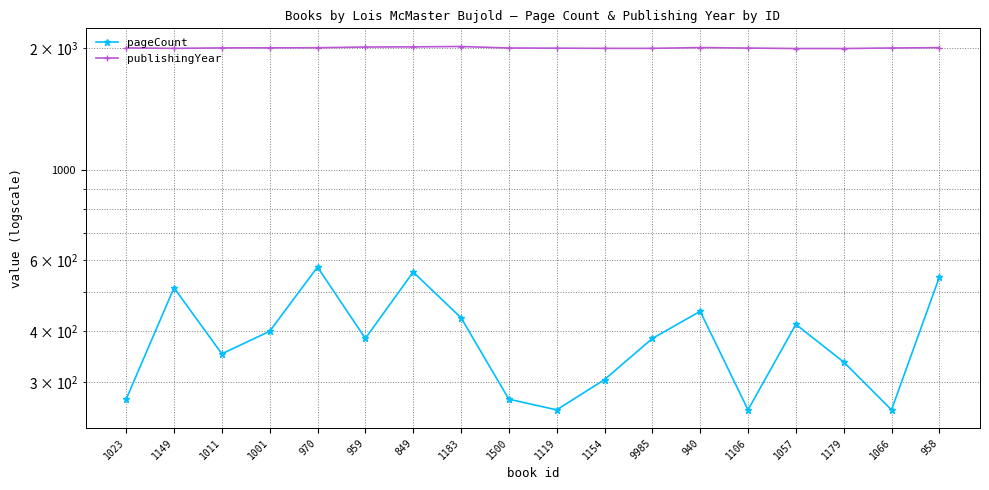

What is the sum of all publishingYear values?

36012